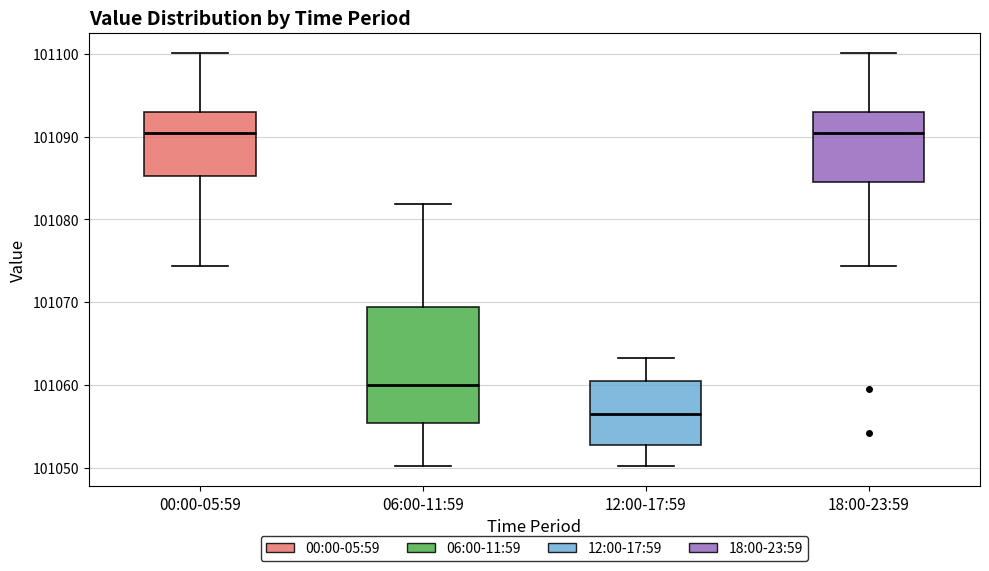

Reading left to right, transcribe this box plot: for each box, give where its median line is, the range the box spans, and where its two whiskers end, as read against the y-axis. The values are not printed on the chart, so give them approximately, as read against the axis.

00:00-05:59: median 101090, box 101085 to 101093, whiskers 101074 to 101100
06:00-11:59: median 101060, box 101055 to 101069, whiskers 101050 to 101082
12:00-17:59: median 101056, box 101053 to 101061, whiskers 101050 to 101063
18:00-23:59: median 101090, box 101085 to 101093, whiskers 101074 to 101100